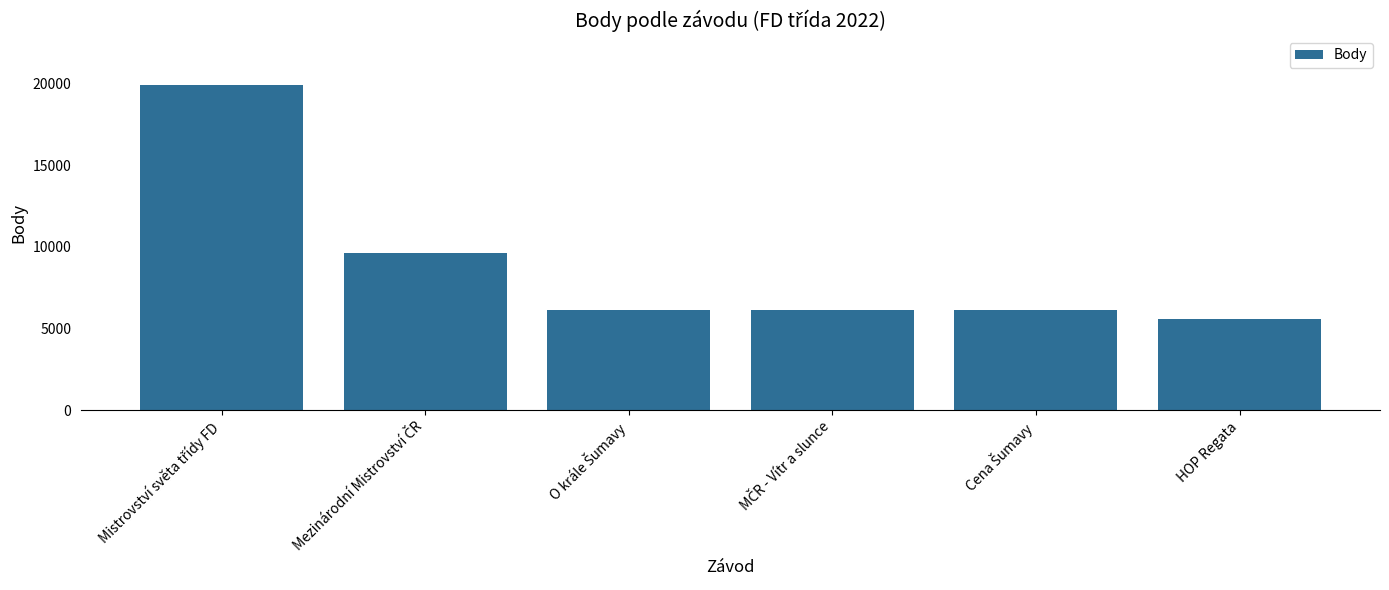

What is the value of the 4th bar from the left?

6154